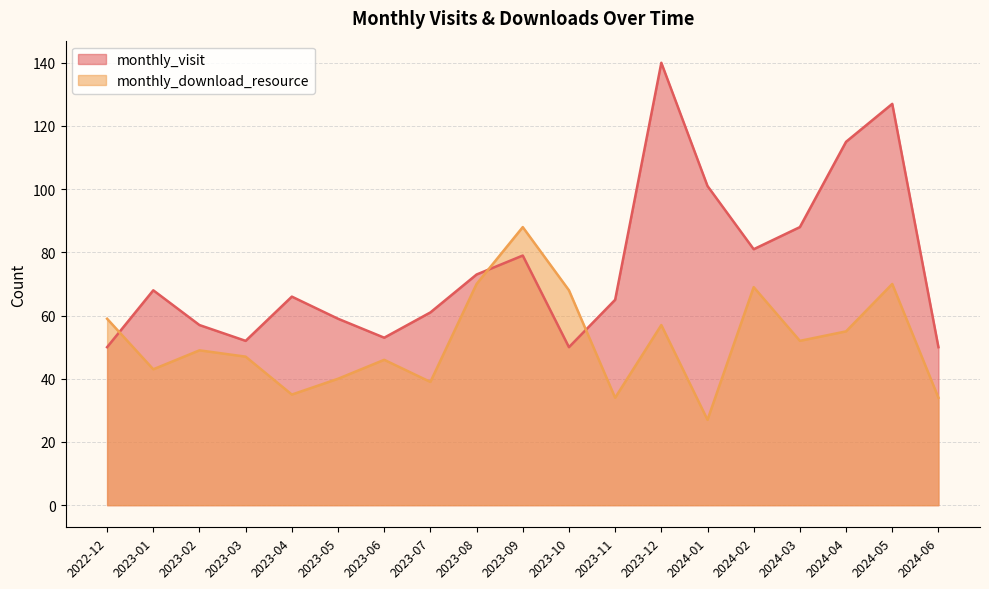

What is the difference between the second highest and minimum values in the monthly_download_resource series?

43